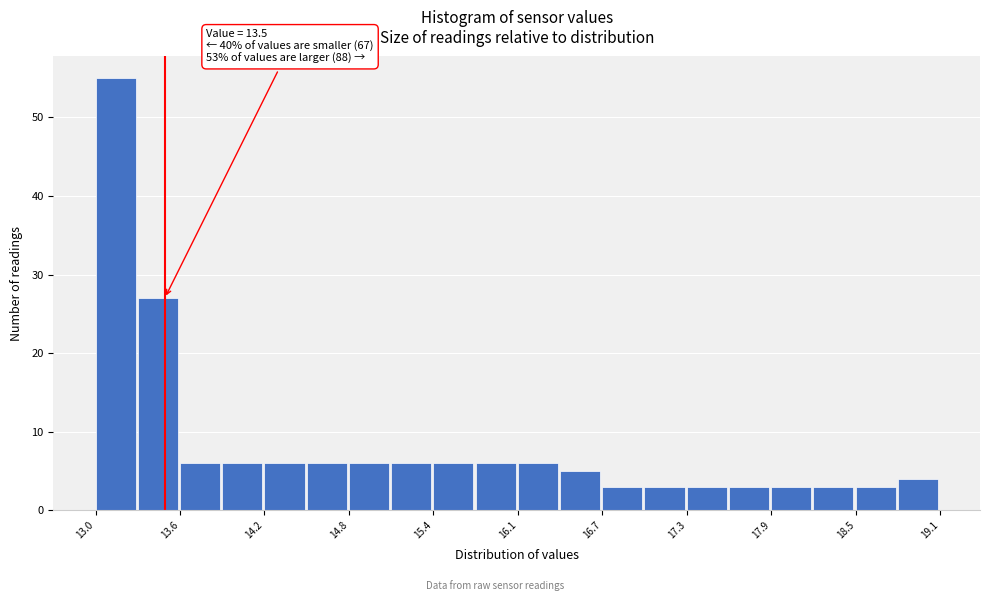

Around what value on the x-axis is the tallest bar? Give the approximate position of its centre, as read against the axis.

13.1